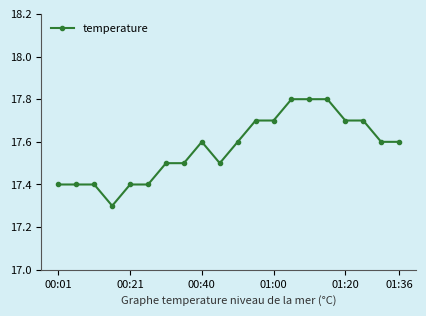

True or false: the data has more than 0 interior local peaks.

True